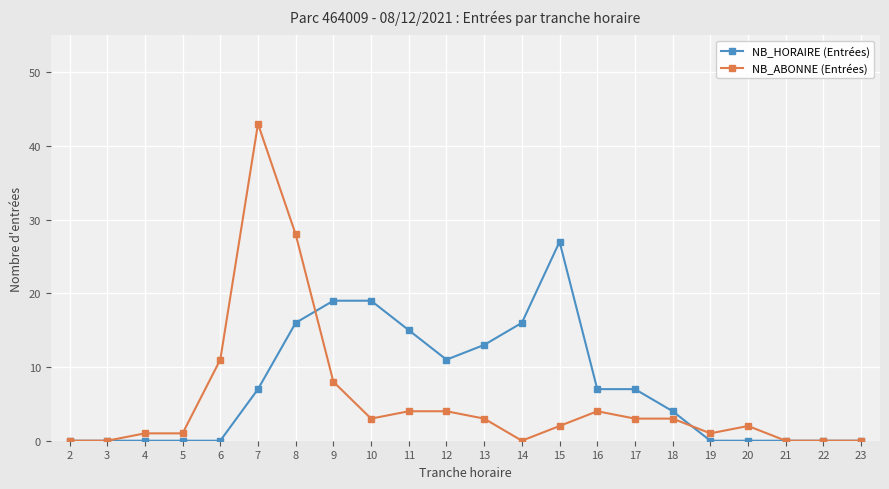

At which label is NB_ABONNE (Entrées) closest to 21?

8